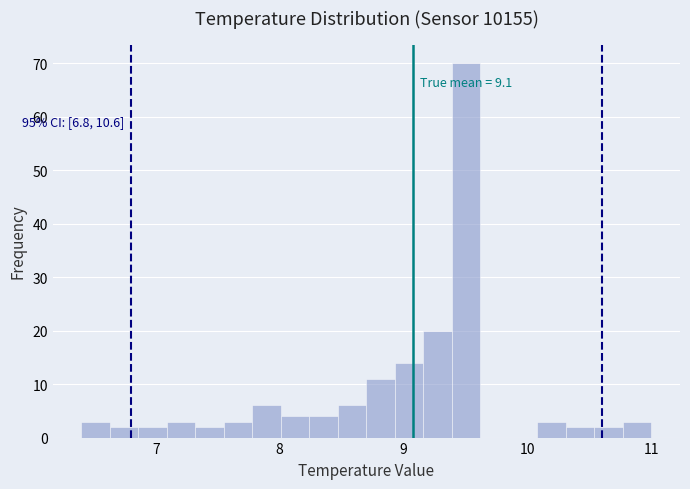

Read against the x-axis, roughly where is the centre of the tallest bar?

9.5